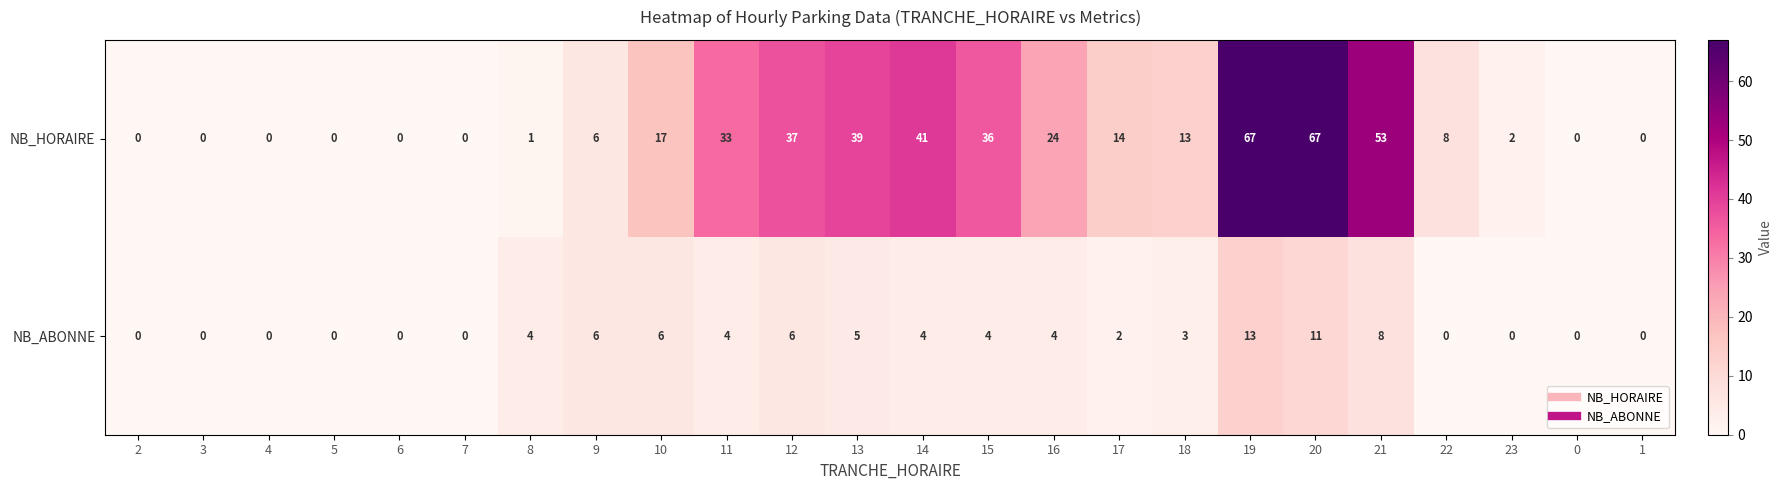

The value of NB_HORAIRE at 4 is 22. True or false?

False